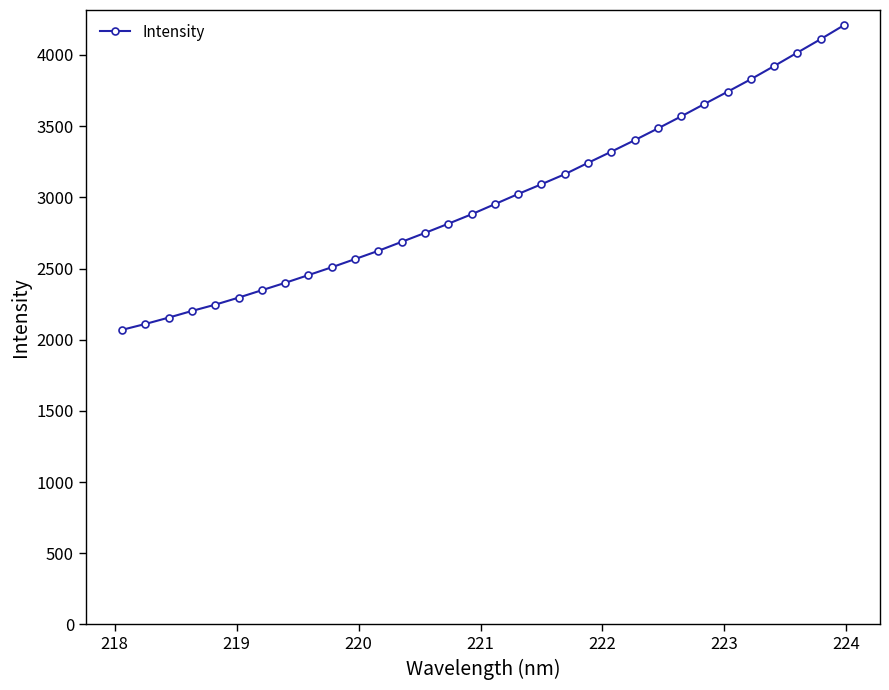

What is the difference between the maximum and minimum values?

2139.4